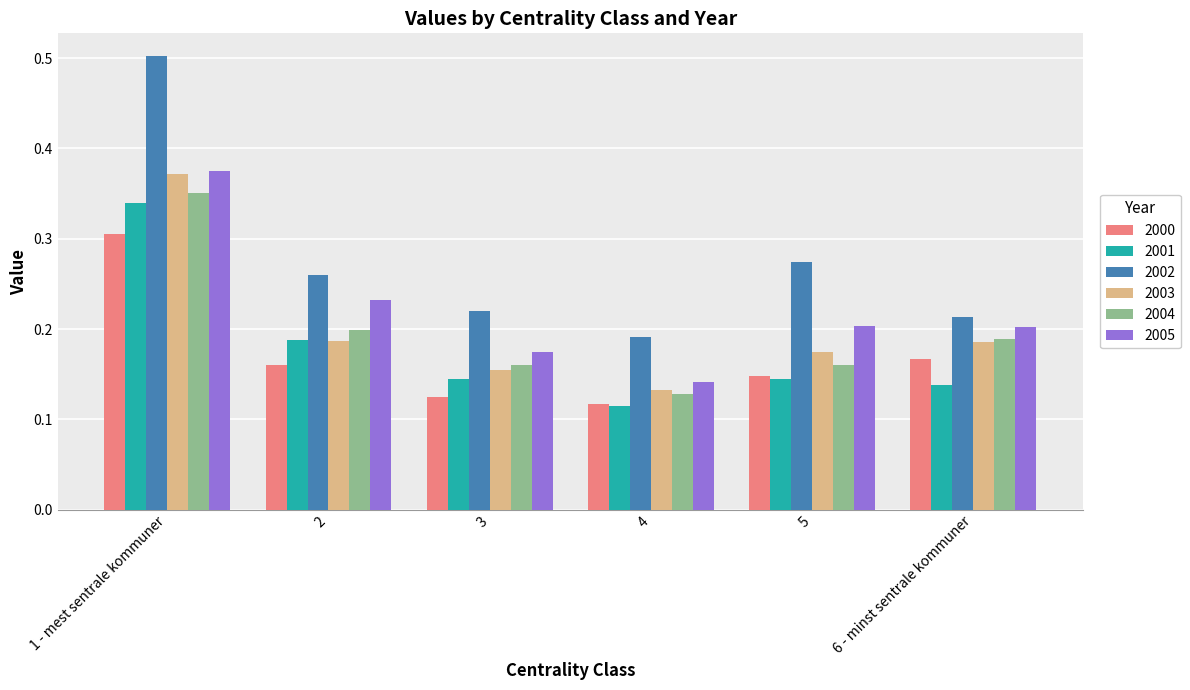

What position from the right is 4?

3